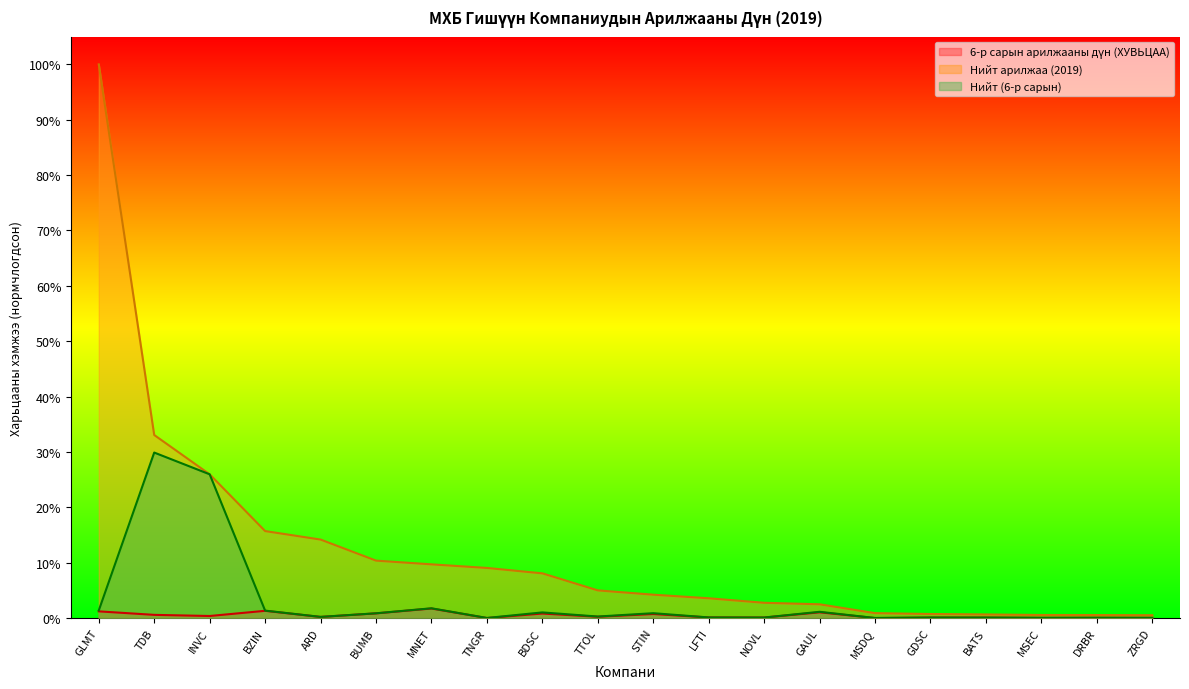

Between BUMB and TTOL, which series saw the biggest shift?

Нийт арилжаа (2019)